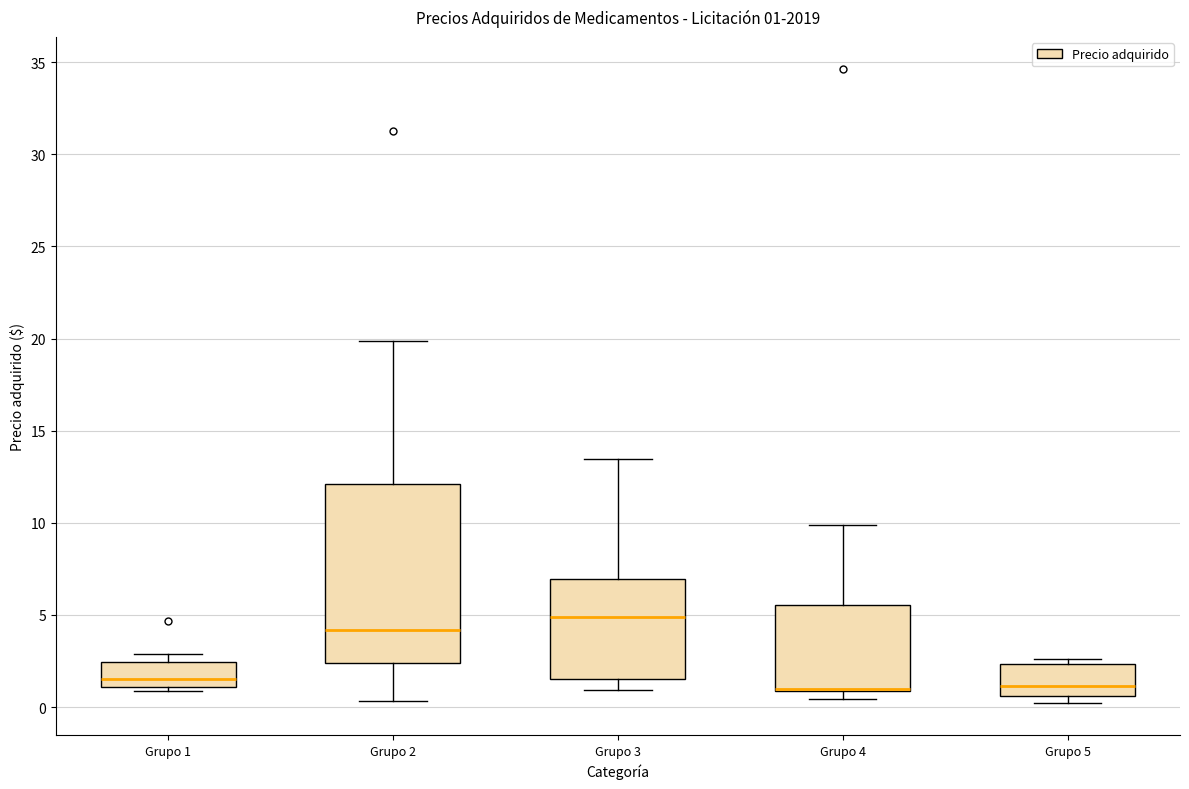

Comparing the boxes themselves (not the whiskers), which one is the tallest?

Grupo 2